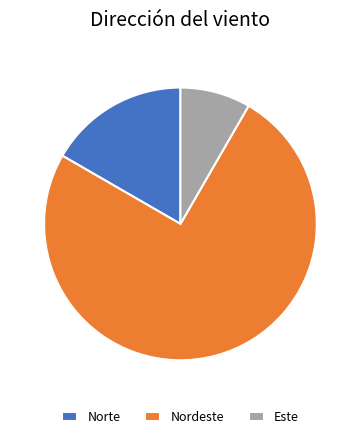

Combined, do Nordeste and Este account for over 50%?

Yes